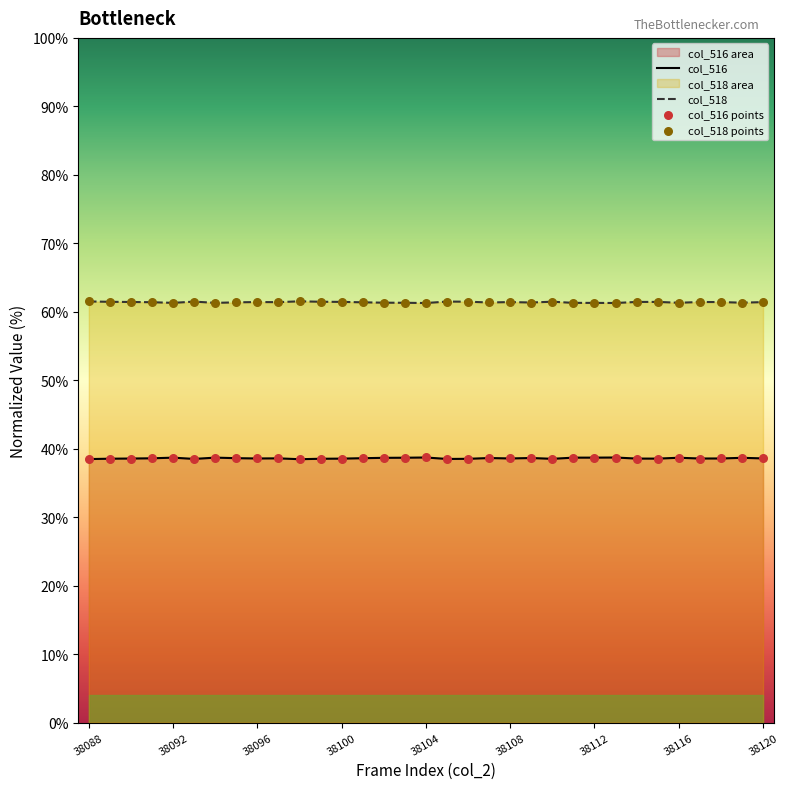

At how many categories does at least one series exceed 39?

33